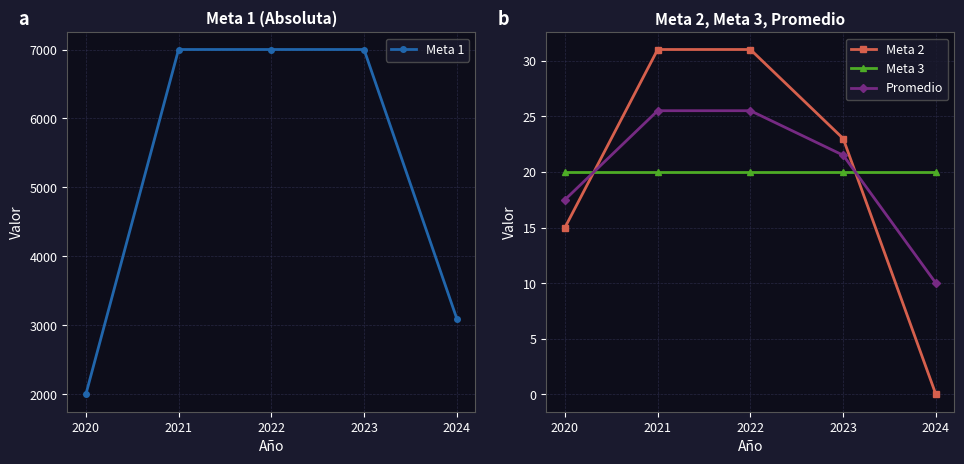

List the series in order of their peak value, highest first.

Meta 1, Meta 2, Promedio, Meta 3